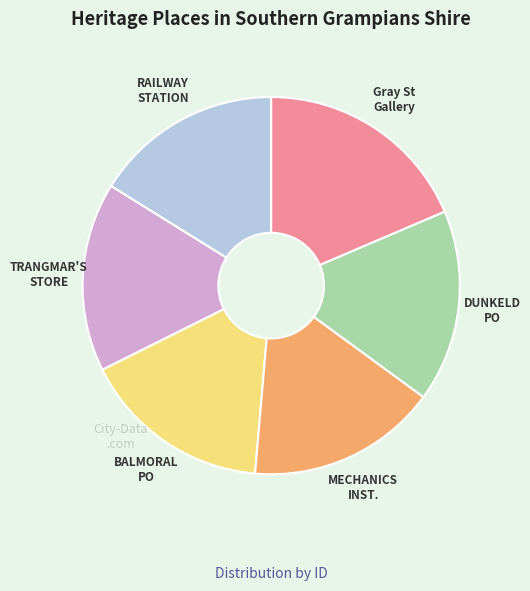

Approximately how many times larger is the value at MECHANICS INST. compared to TRANGMAR'S STORE?

1.0